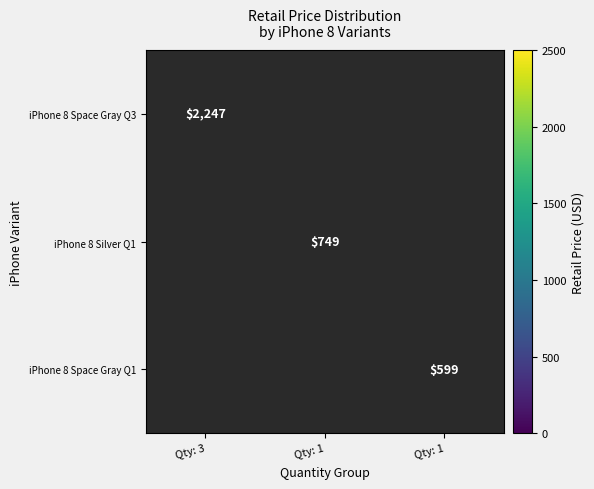

How many series are shown in this chart?

3